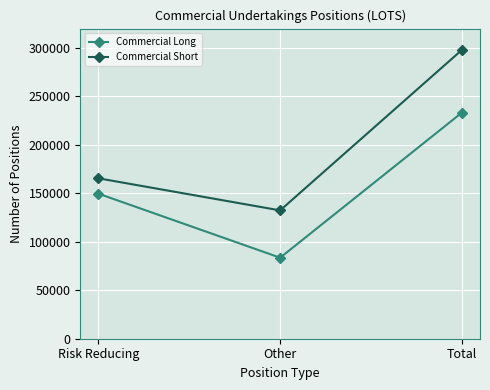

Between Risk Reducing and Other, which series saw the biggest shift?

Commercial Long